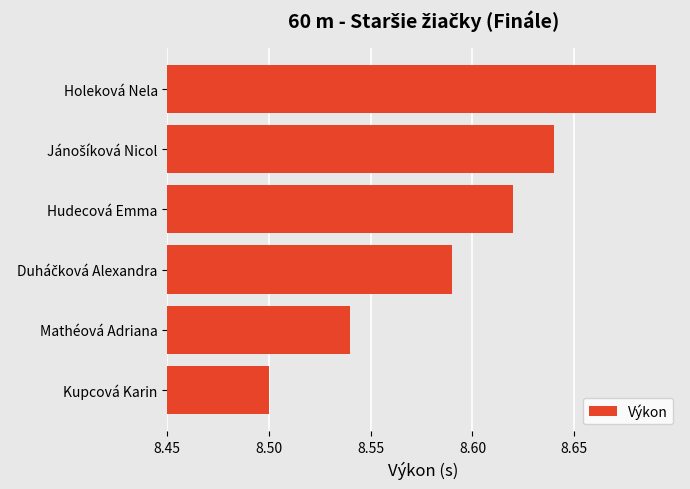

Which label corresponds to the largest value in the chart?

Holeková Nela